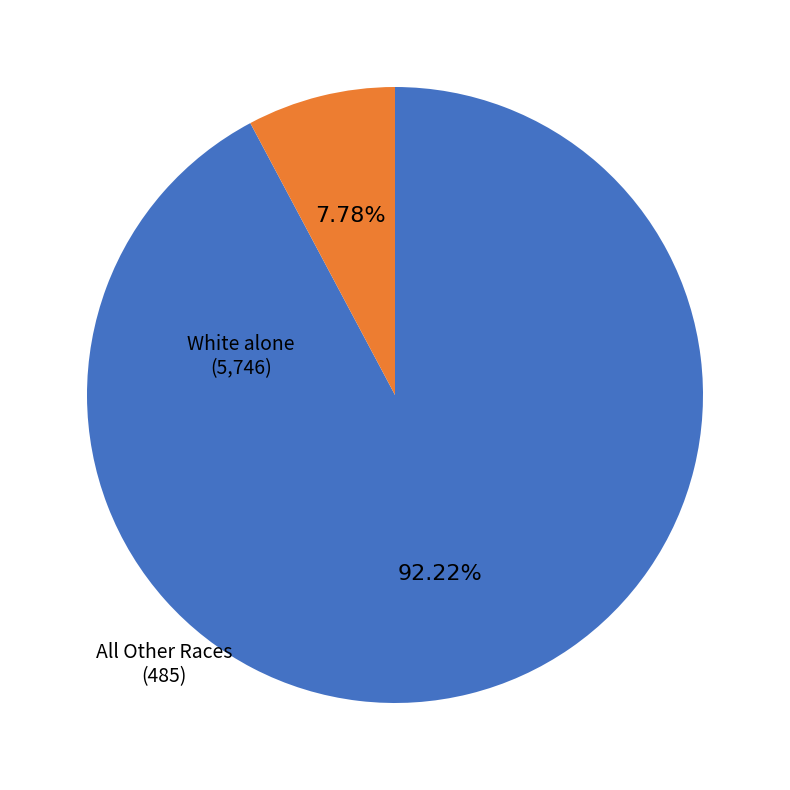

Which slice is the smallest?

All Other Races (485)